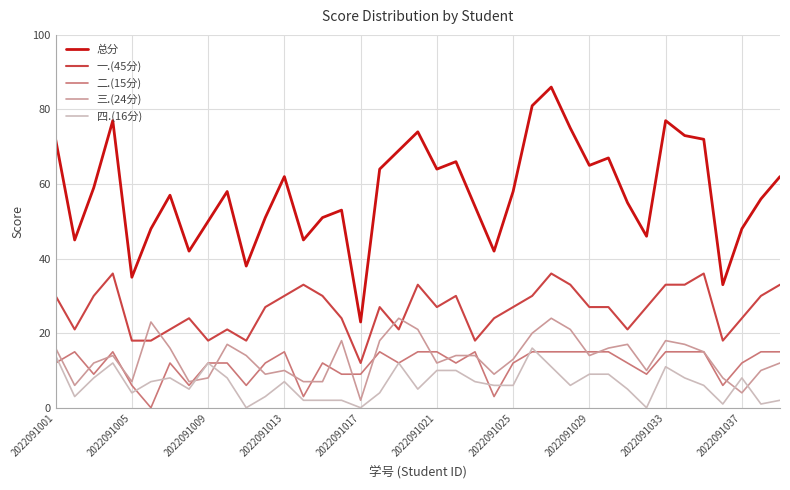

What is the maximum value shown in the chart?

86